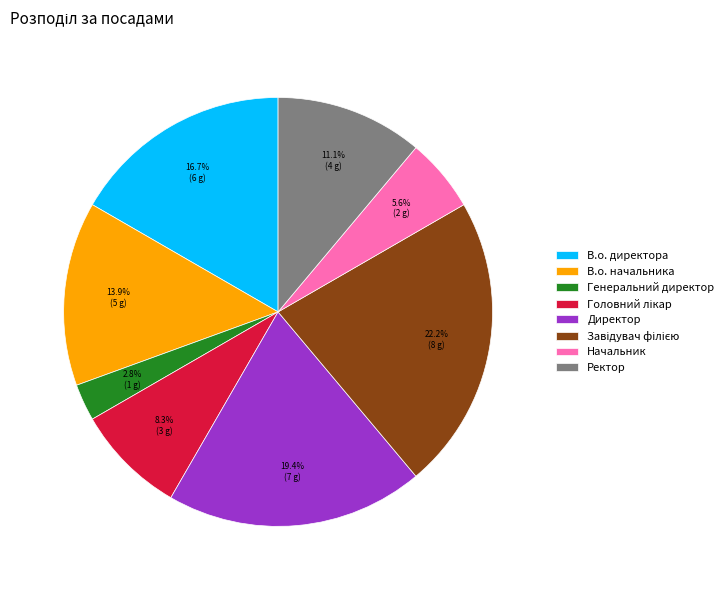

Does any single category account for the majority?

No